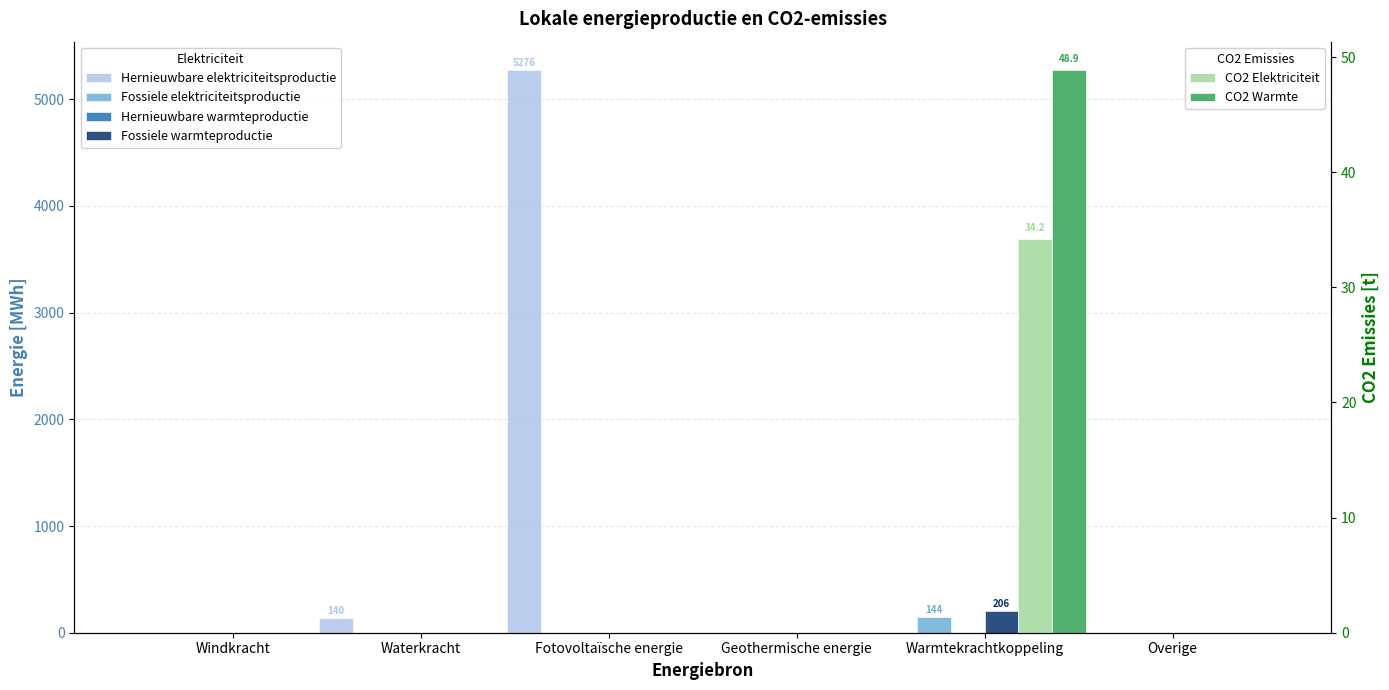

How many groups of bars are there?

6